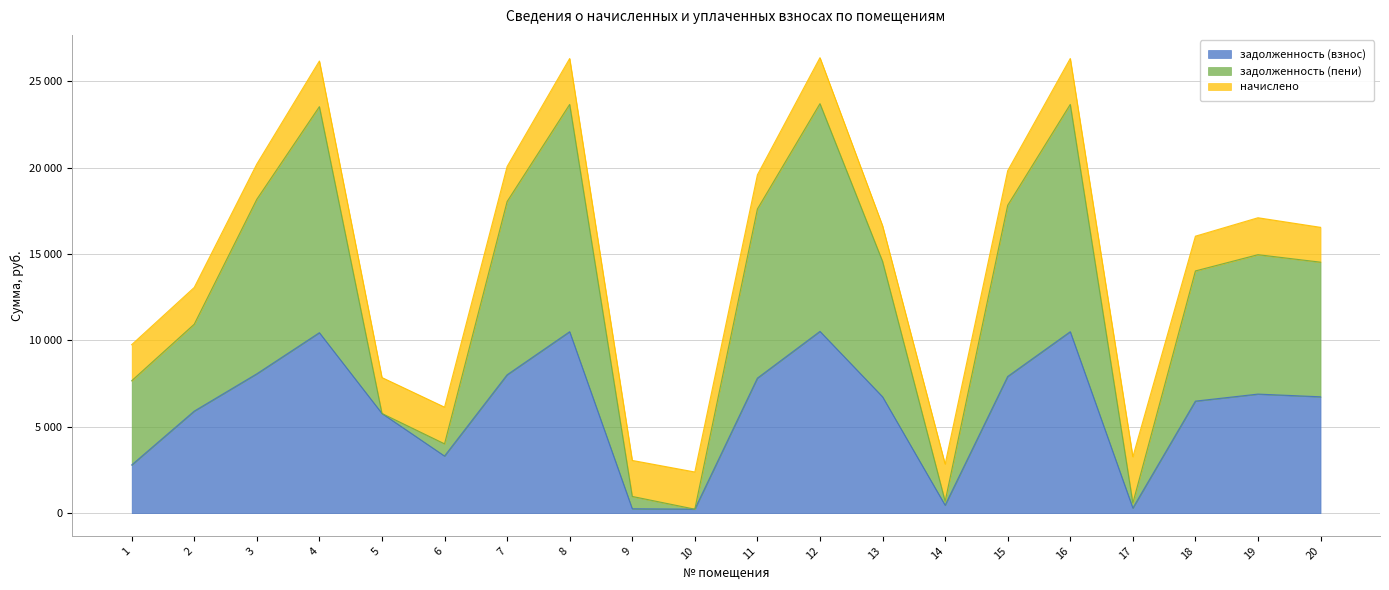

At which category does задолженность (взнос) reach its first local valley?

6